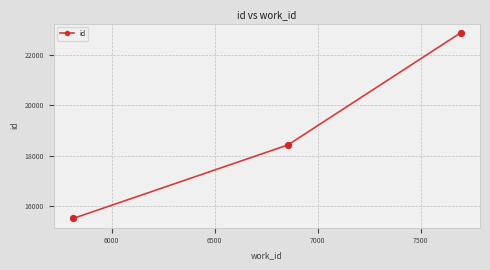

What is the maximum value shown in the chart?

22880